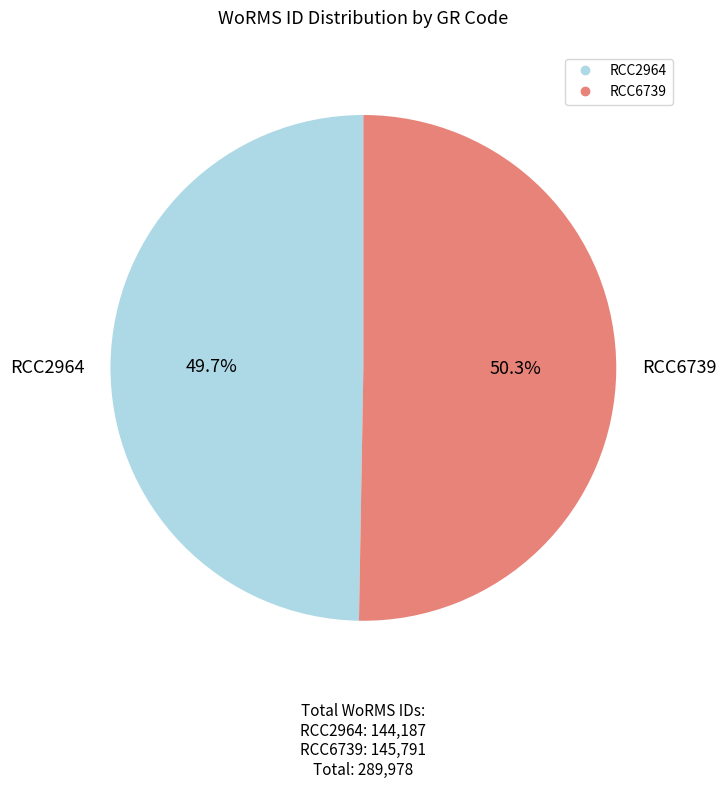

To the nearest percent, what is the difference between the largest and smallest slice percentages?

1%